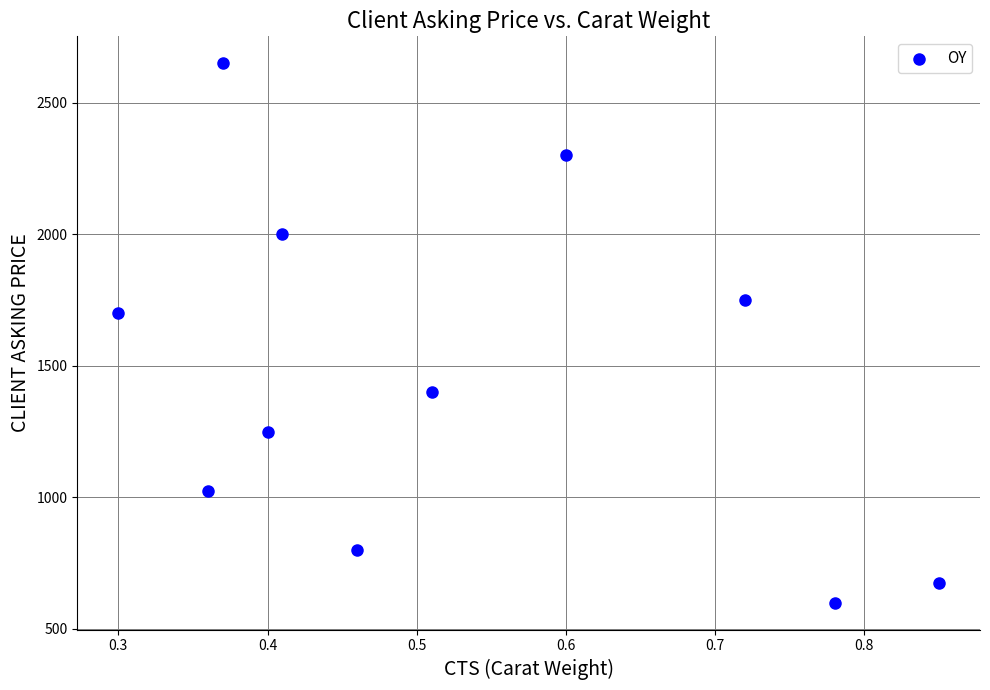

What Y value in the scatter plot is closest to 1625?

1700